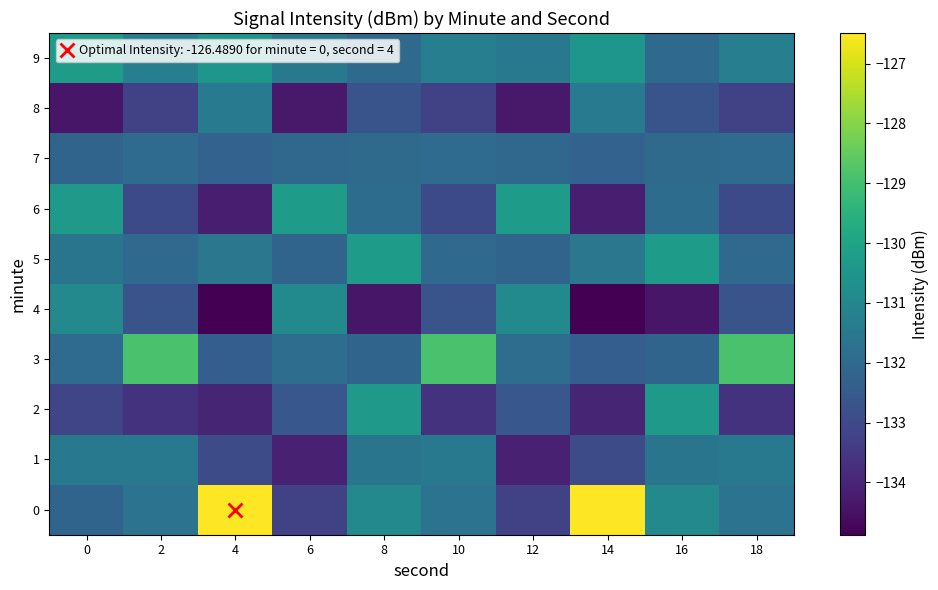

What is the difference between the highest and lowest values at 8?

4.1